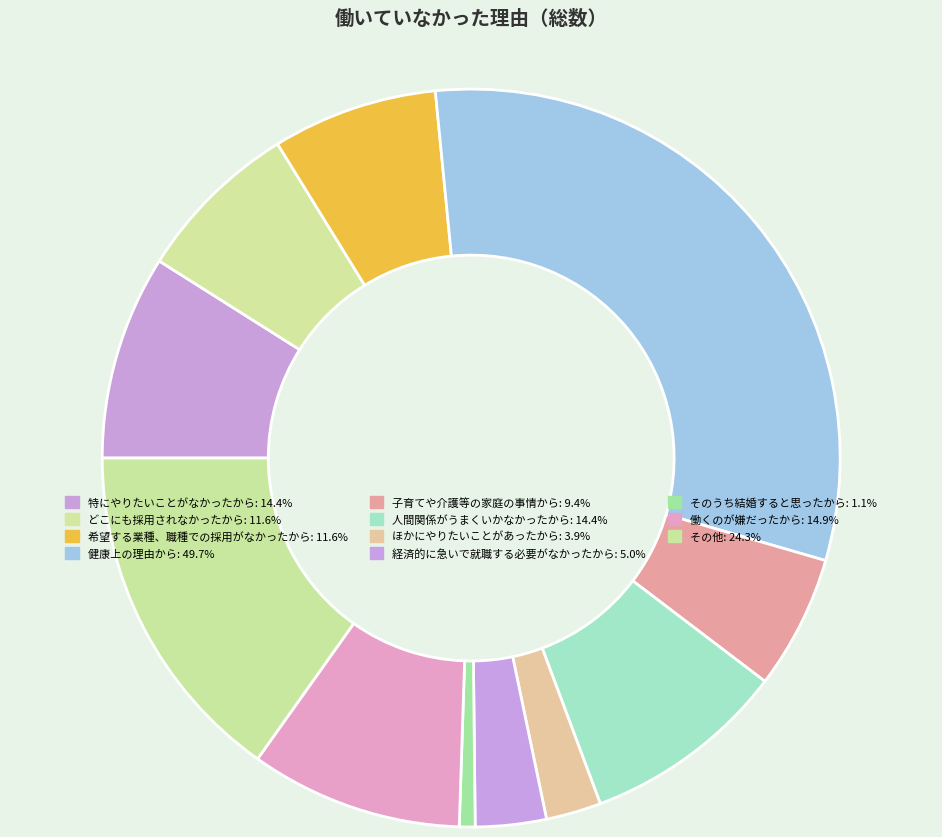

True or false: その他 accounts for 8% of the total.

False